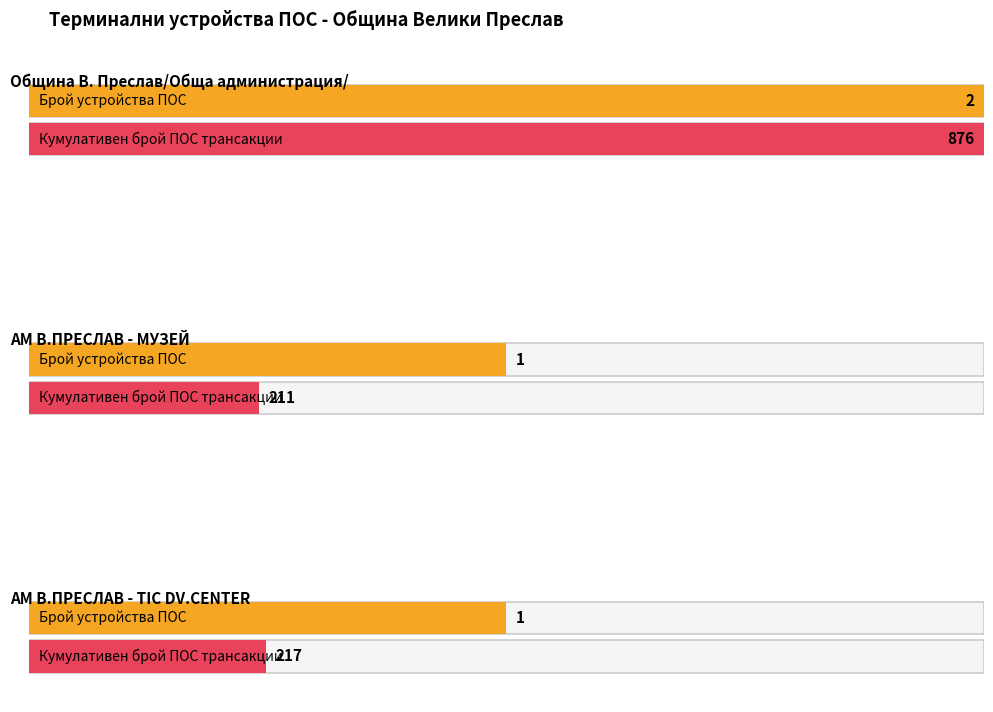

What is the sum of the Брой устройства ПОС values at АМ В.ПРЕСЛАВ - МУЗЕЙ and АМ В.ПРЕСЛАВ - TIC DV.CENTER?

2